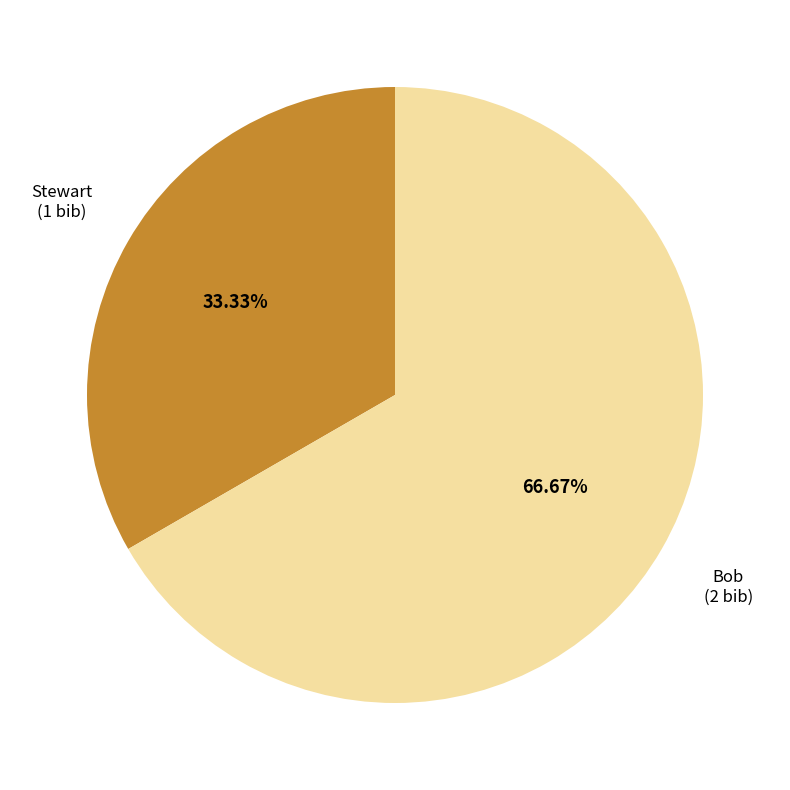

Does any single category account for the majority?

Yes